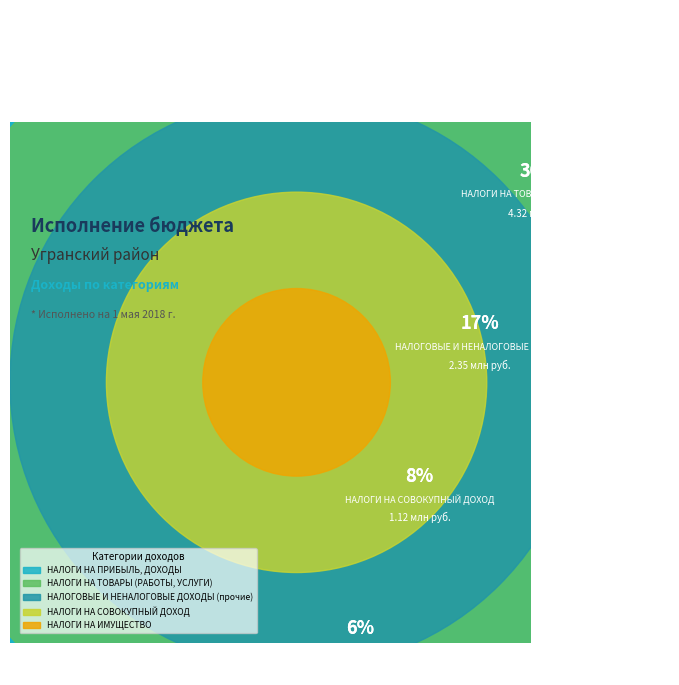

True or false: НАЛОГИ НА СОВОКУПНЫЙ ДОХОД accounts for 8% of the total.

True